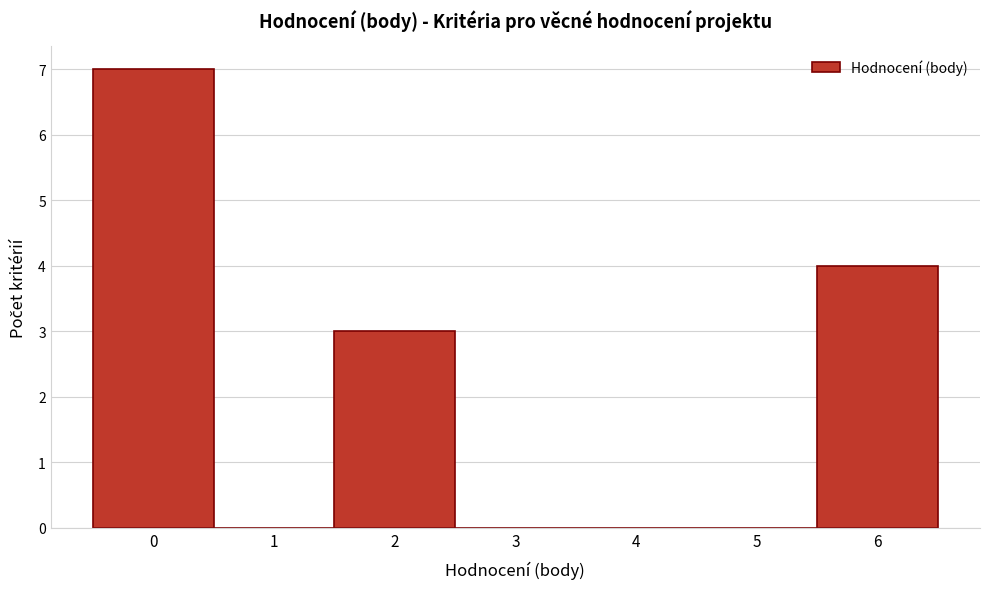

Reading left to right, transcribe this chart: for each bar, give the range it covers on the x-axis and its height. The values are not printed on the chart, so give them approximately, as read against the axis.

-0.5 to 0.5: 7
0.5 to 1.5: 0
1.5 to 2.5: 3
2.5 to 3.5: 0
3.5 to 4.5: 0
4.5 to 5.5: 0
5.5 to 6.5: 4